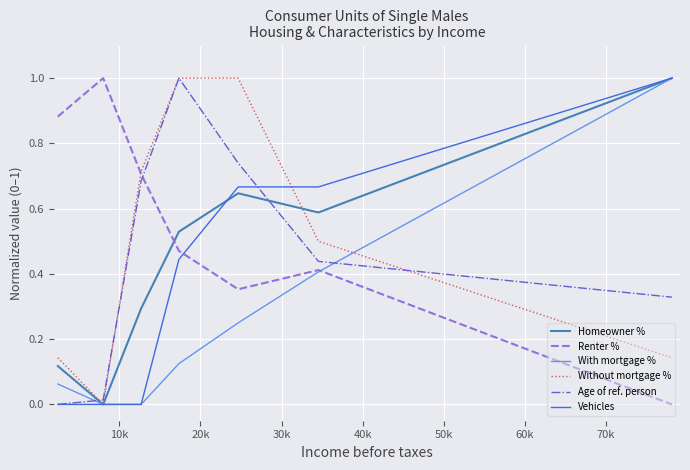

What is the maximum value for Homeowner %?

1.0